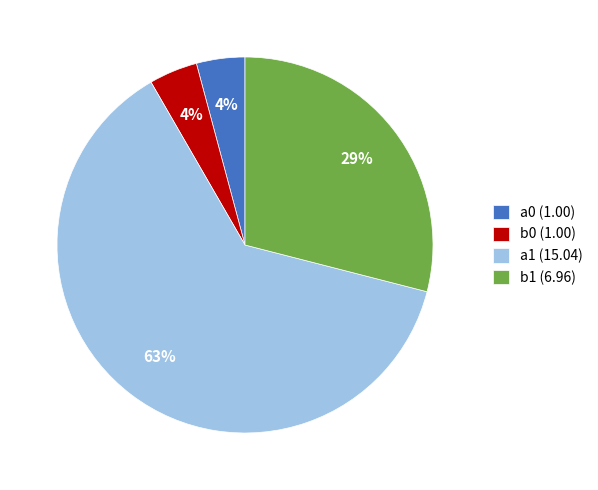

To the nearest percent, what is the difference between the b0 and a1 slice percentages?

59%